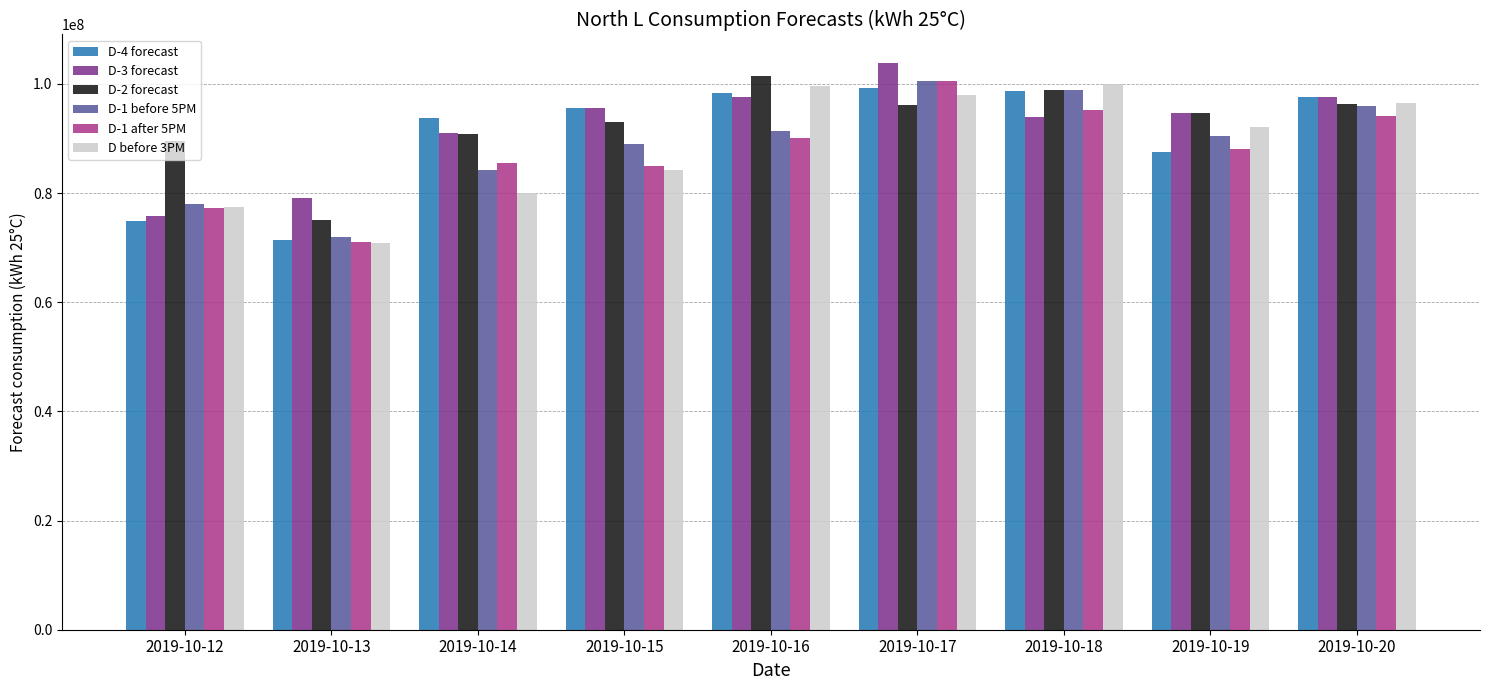

The value of D before 3PM at 2019-10-20 is 161823680. True or false?

False